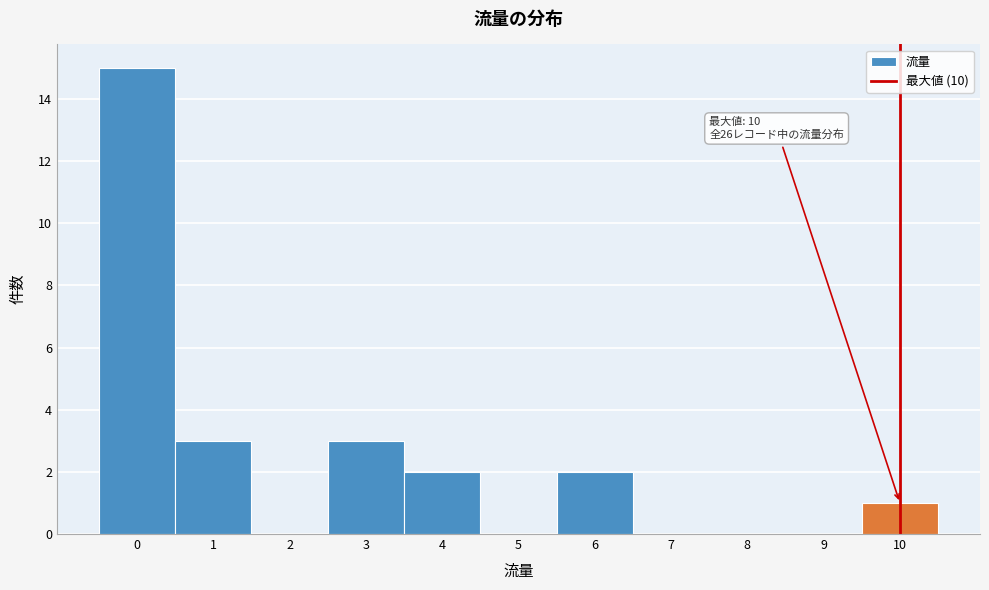

Which range on the x-axis has the tallest bar?

-0.5 to 0.5